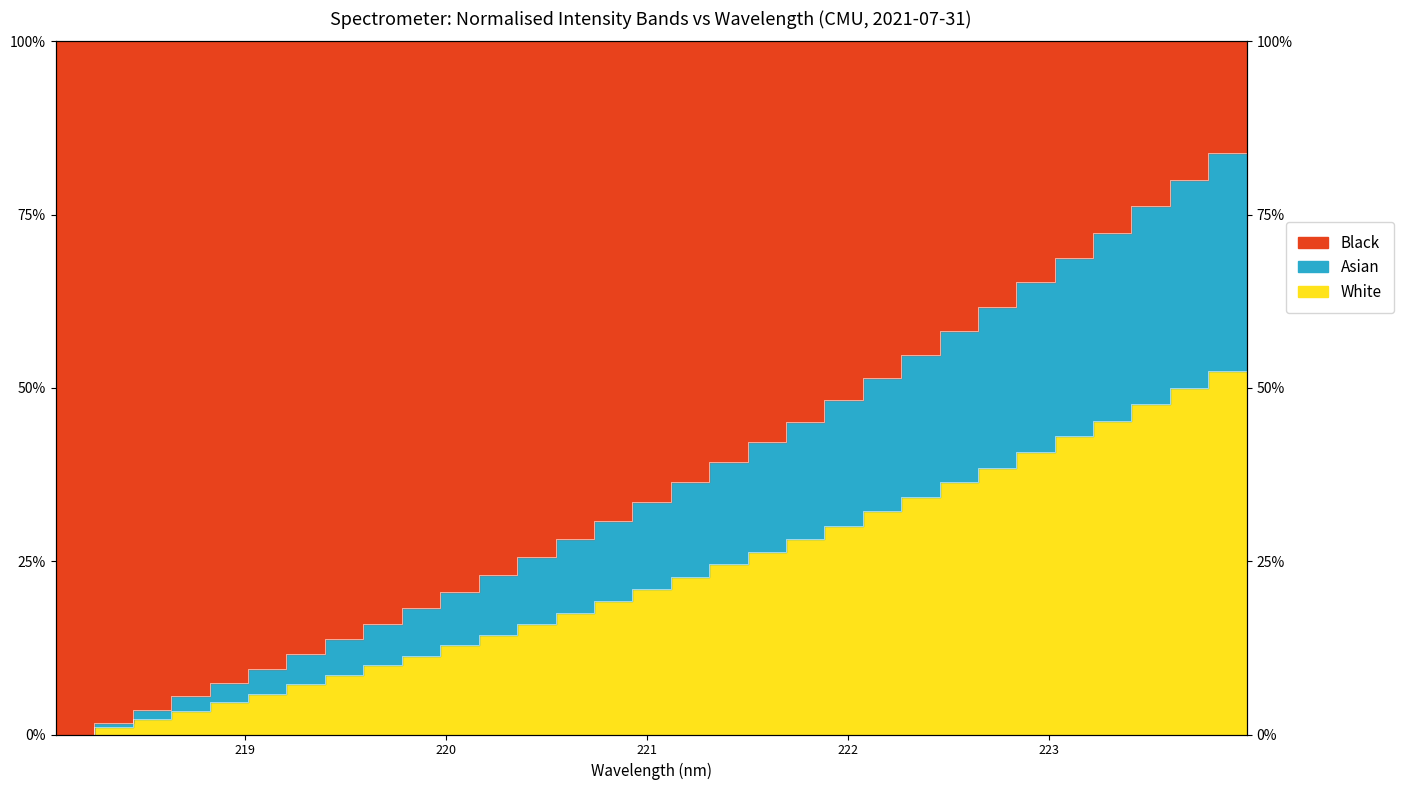

How many positive values are there?

31